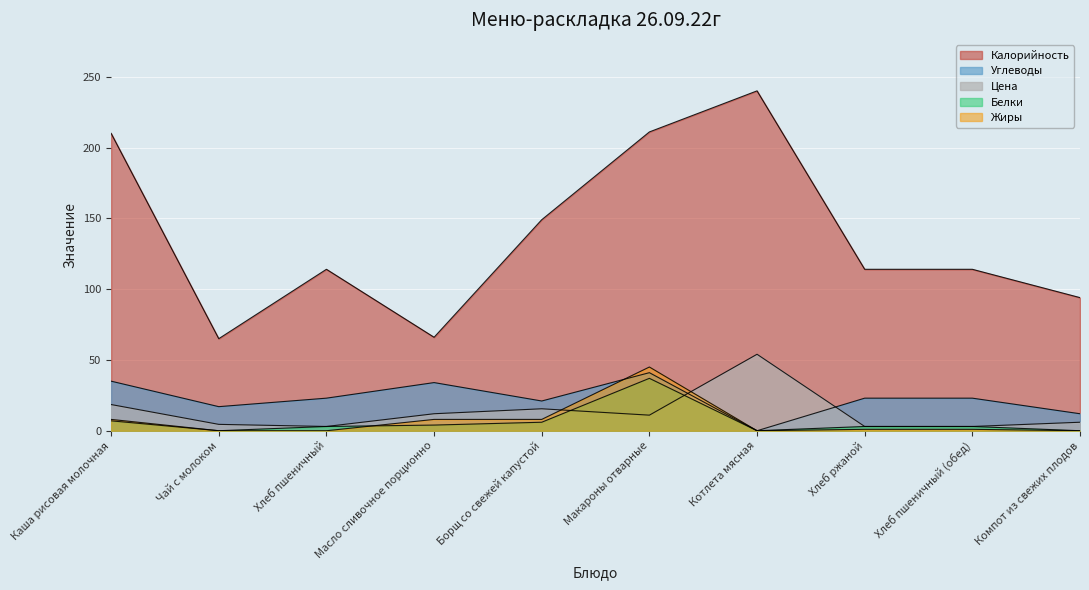

What is the total value across all series at Борщ со свежей капустой?

199.5